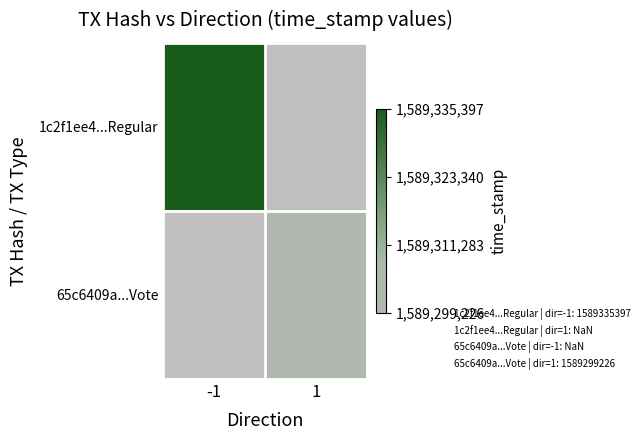

Is the value of 1c2f1ee4...Regular at 1 greater than the value of 65c6409a...Vote at 1?

No